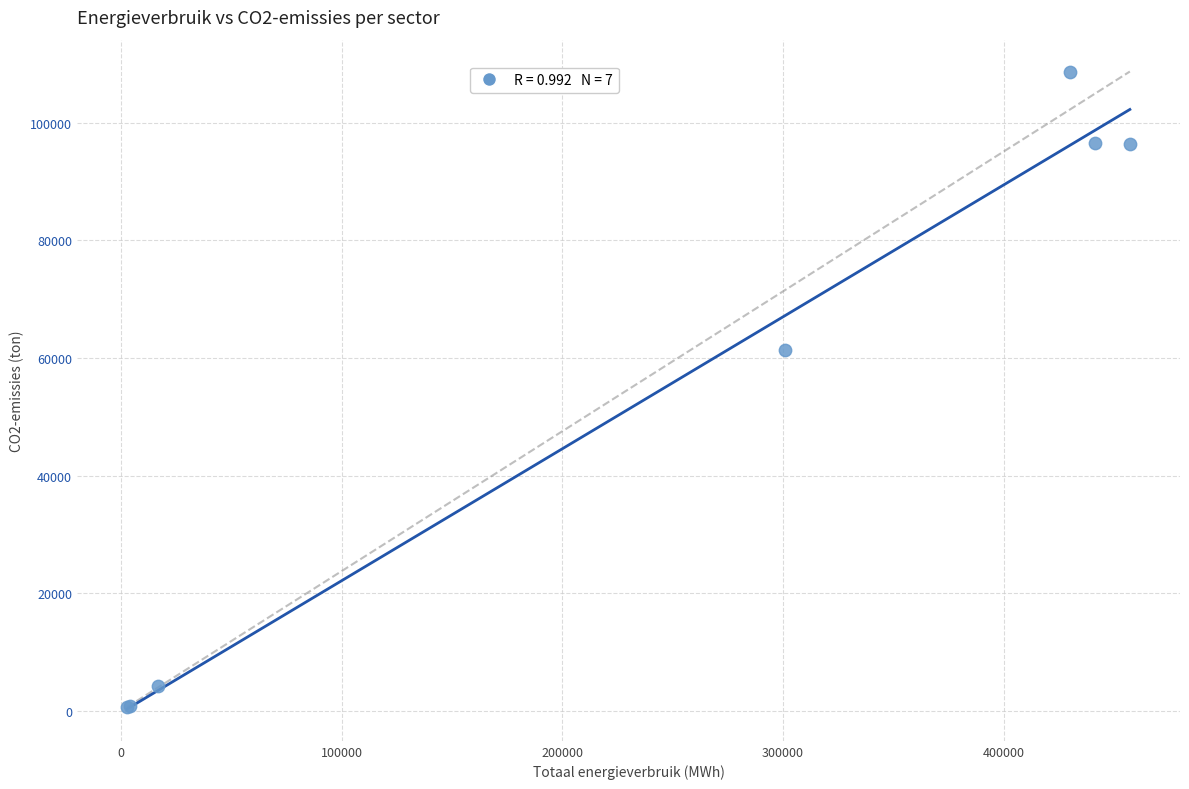

What Y value in the scatter plot is closest to 54687?

61376.5